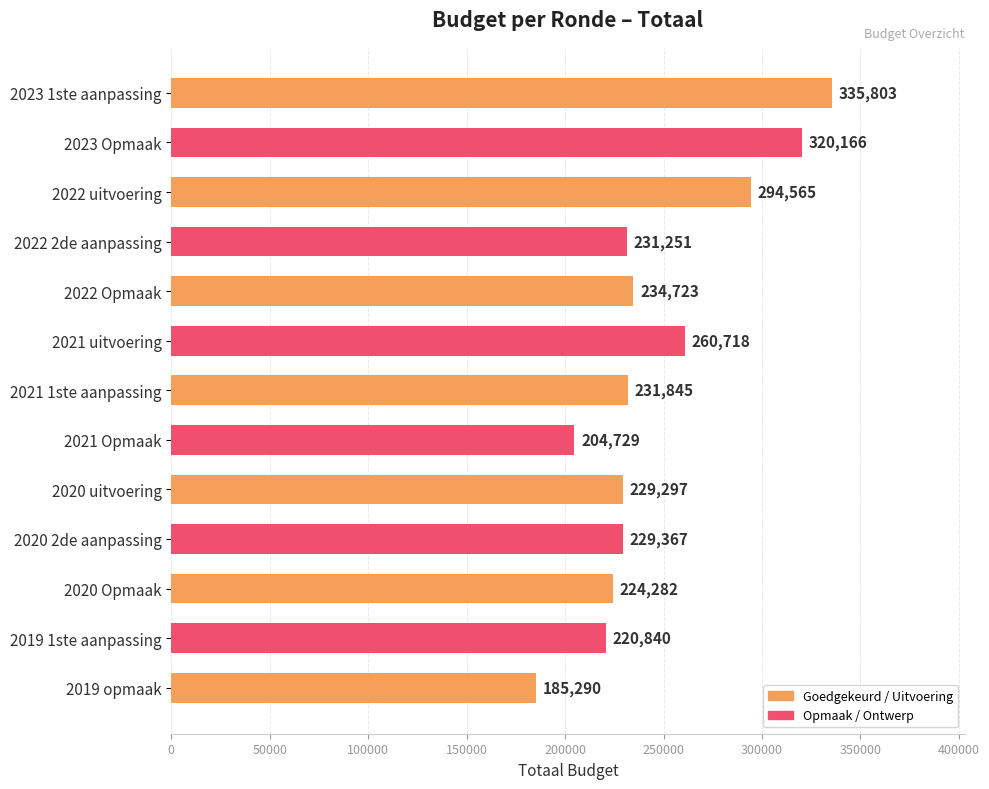

List the labels in order of value, smallest first.

2019 opmaak, 2021 Opmaak, 2019 1ste aanpassing, 2020 Opmaak, 2020 uitvoering, 2020 2de aanpassing, 2022 2de aanpassing, 2021 1ste aanpassing, 2022 Opmaak, 2021 uitvoering, 2022 uitvoering, 2023 Opmaak, 2023 1ste aanpassing